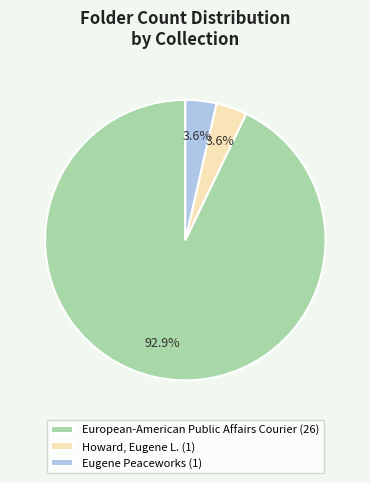

To the nearest percent, what is the combined percentage of European-American Public Affairs Courier and Eugene Peaceworks?

96%